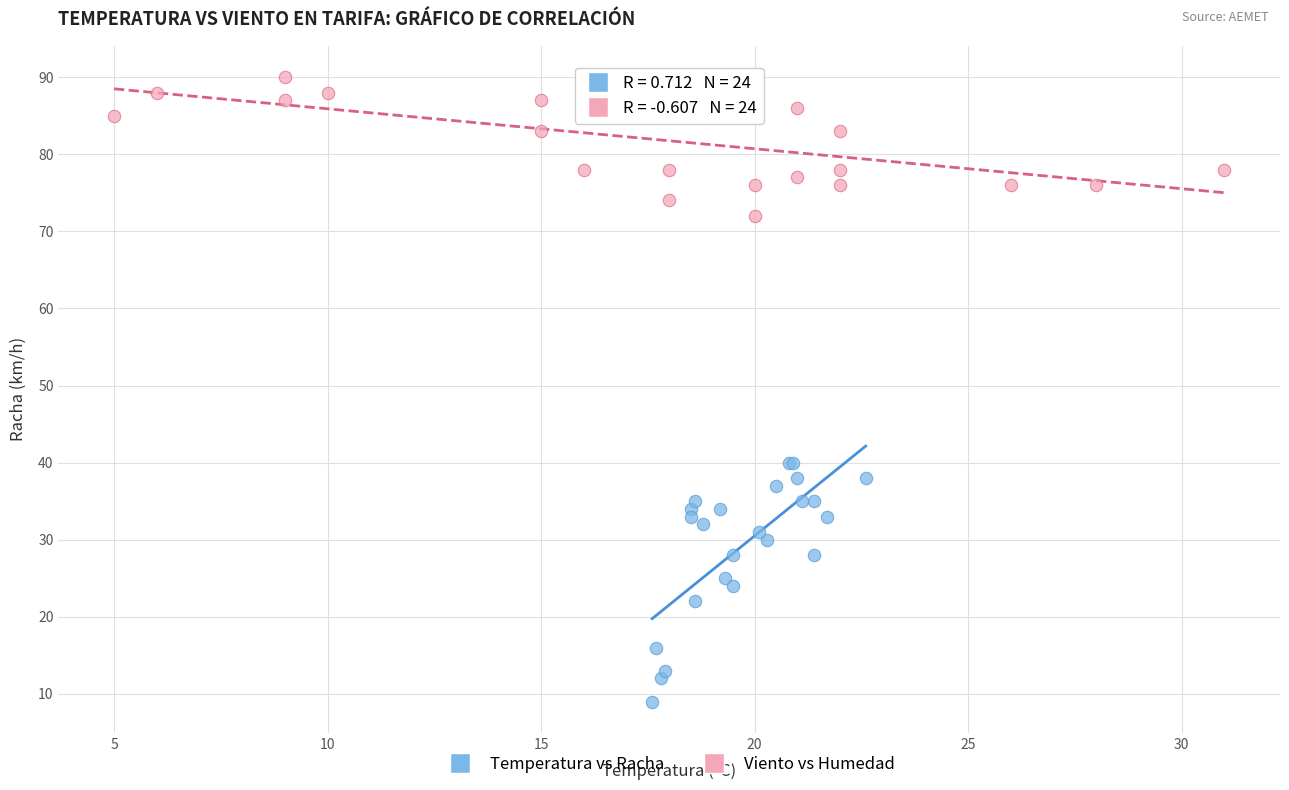

Which series contains the highest Y value?

Viento vs Humedad